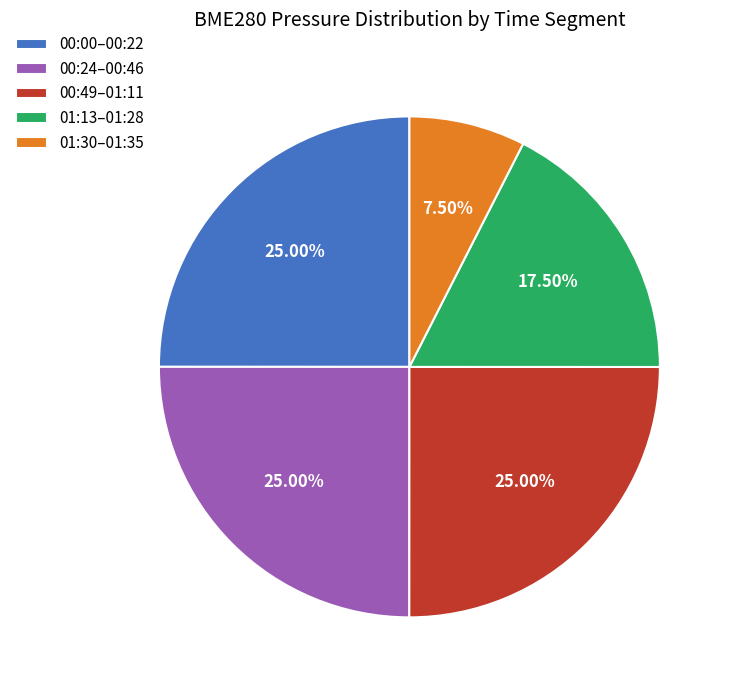

Is there a majority slice in this chart?

No